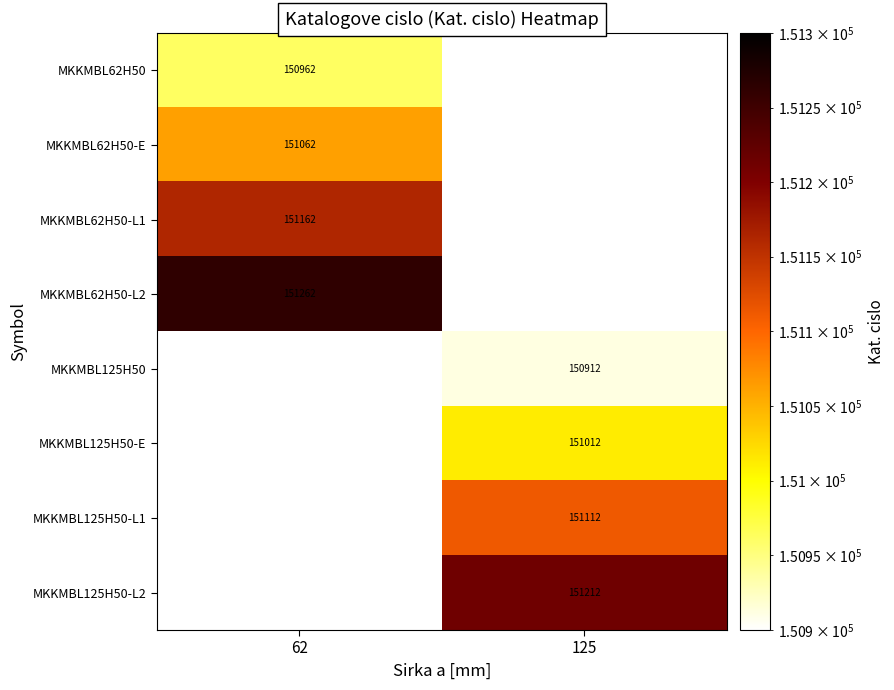

Is the value of MKKMBL125H50-L1 at 125 greater than the value of MKKMBL125H50 at 125?

Yes